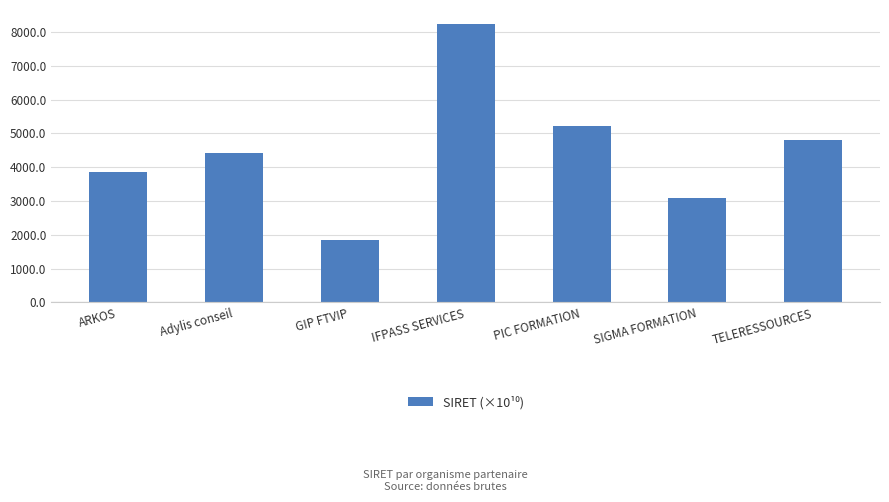

Which label corresponds to the smallest value in the chart?

GIP FTVIP